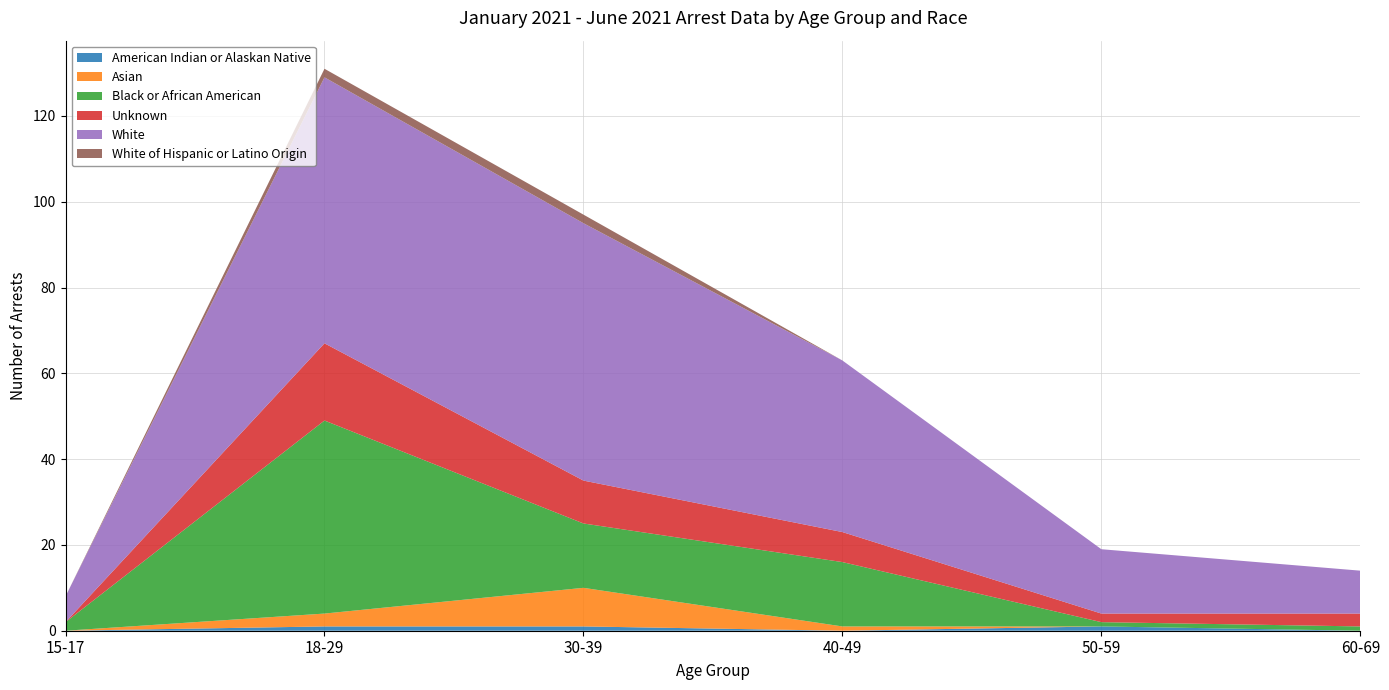

Reading right to left, list all the values displayed in this chart.

American Indian or Alaskan Native: 60-69=0	50-59=1	40-49=0	30-39=1	18-29=1	15-17=0
Asian: 60-69=0	50-59=0	40-49=1	30-39=9	18-29=3	15-17=0
Black or African American: 60-69=1	50-59=1	40-49=15	30-39=15	18-29=45	15-17=2
Unknown: 60-69=3	50-59=2	40-49=7	30-39=10	18-29=18	15-17=0
White: 60-69=10	50-59=15	40-49=40	30-39=60	18-29=62	15-17=6
White of Hispanic or Latino Origin: 60-69=0	50-59=0	40-49=0	30-39=2	18-29=2	15-17=0